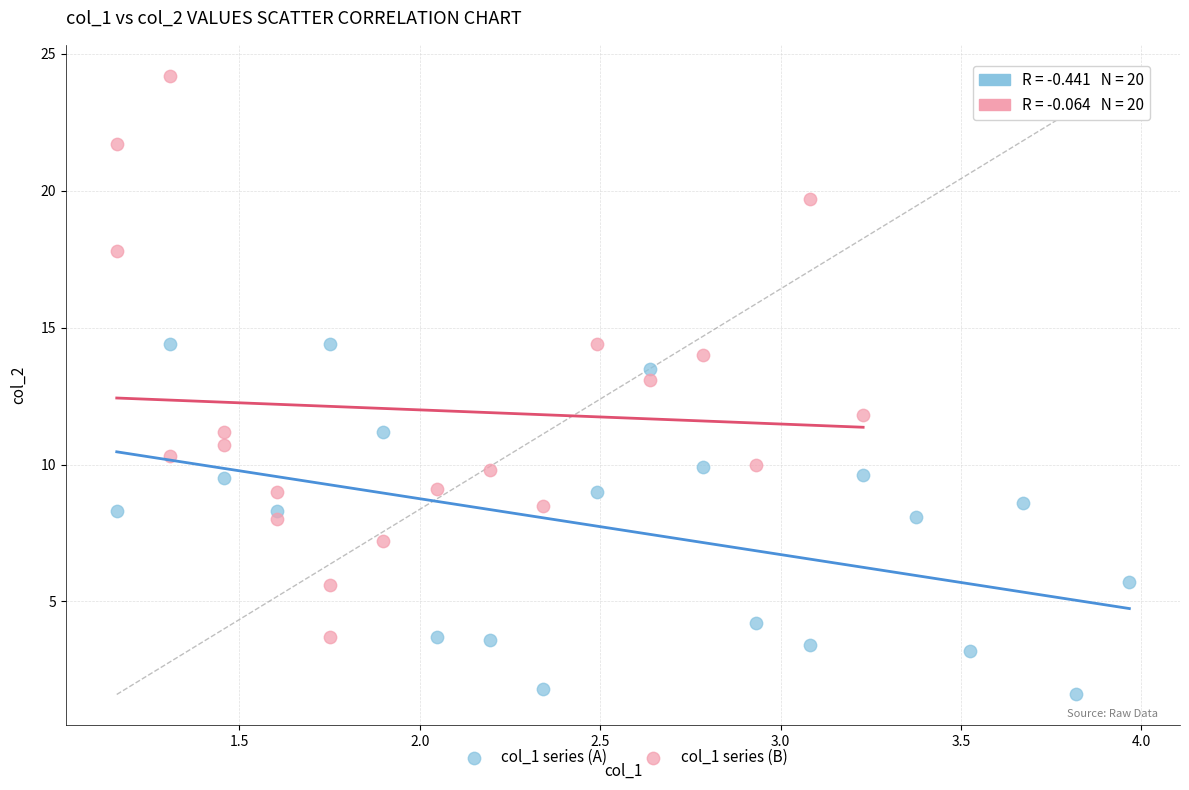

What are all the series names shown in the legend?

col_1 series (A), col_1 series (B)